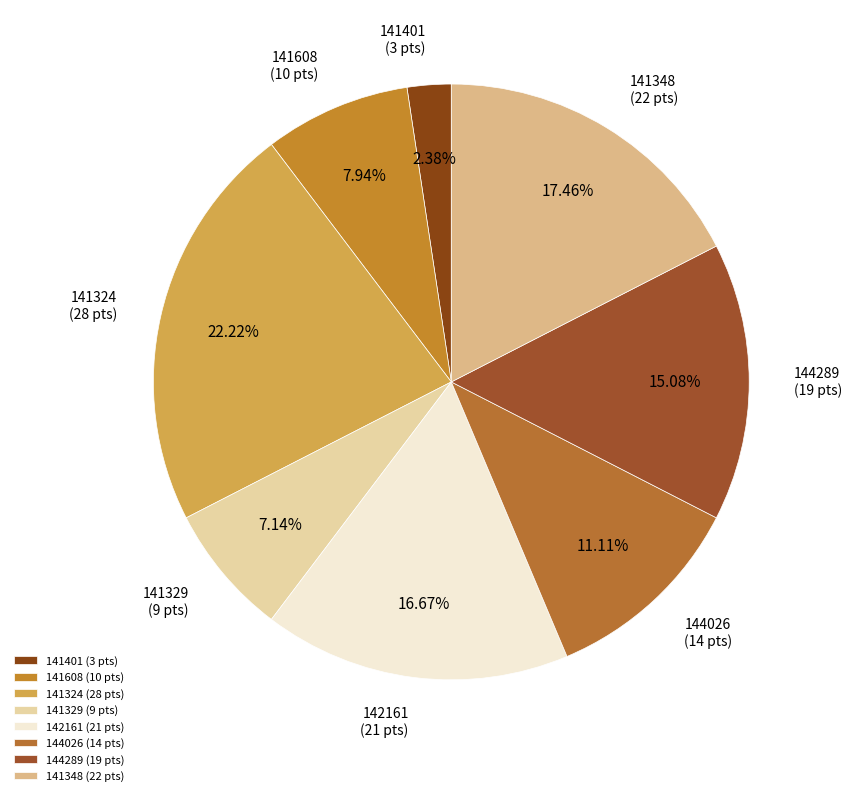

Approximately how many times larger is the value at 144026 (14 pts) compared to 141608 (10 pts)?

1.4